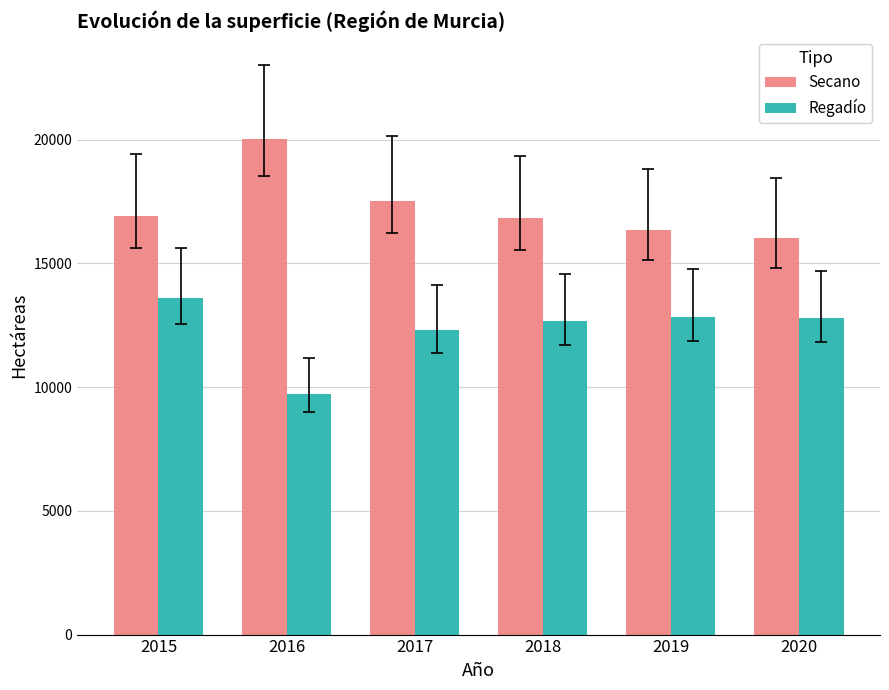

At how many categories does at least one series exceed 18878?

1